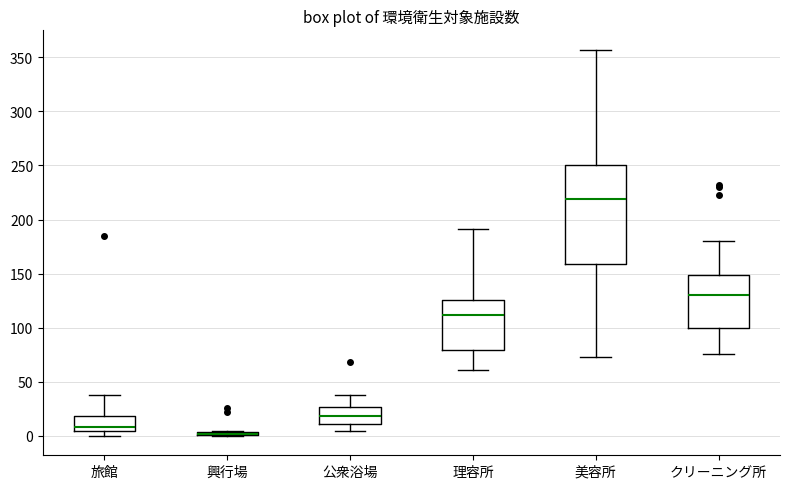

Comparing the boxes themselves (not the whiskers), which one is the tallest?

美容所